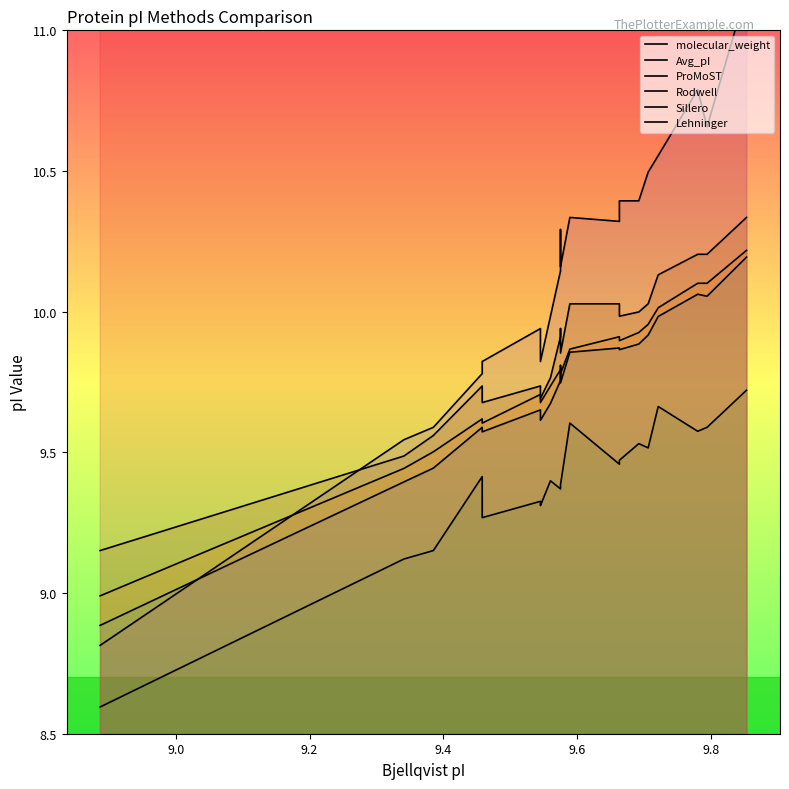

What is the minimum value for Lehninger?

9.2